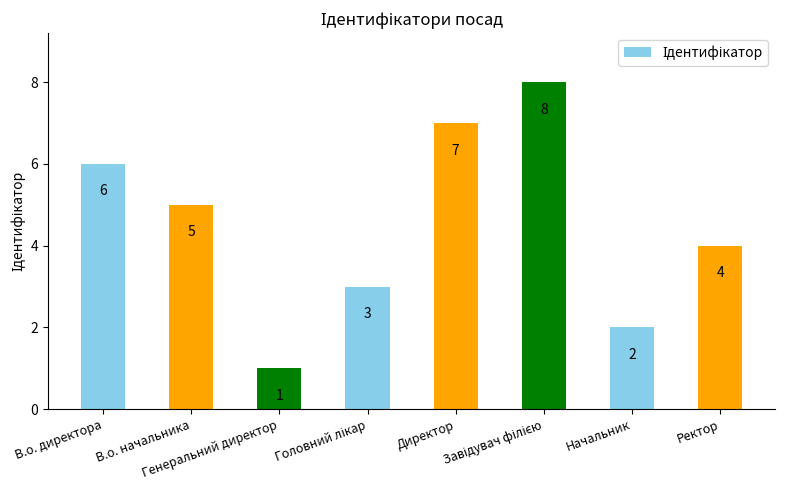

What is the label of the 7th bar from the left?

Начальник